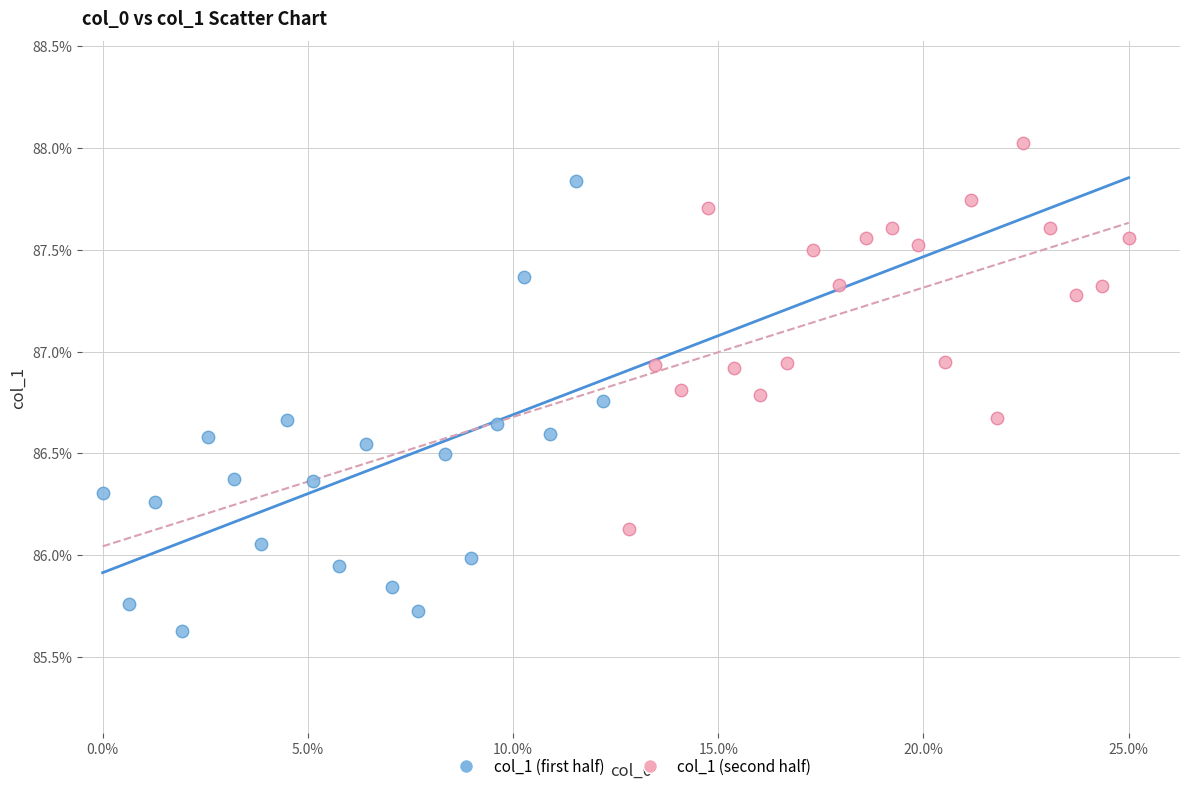

Which series has the largest Y range (max minus min)?

col_1 (first half)